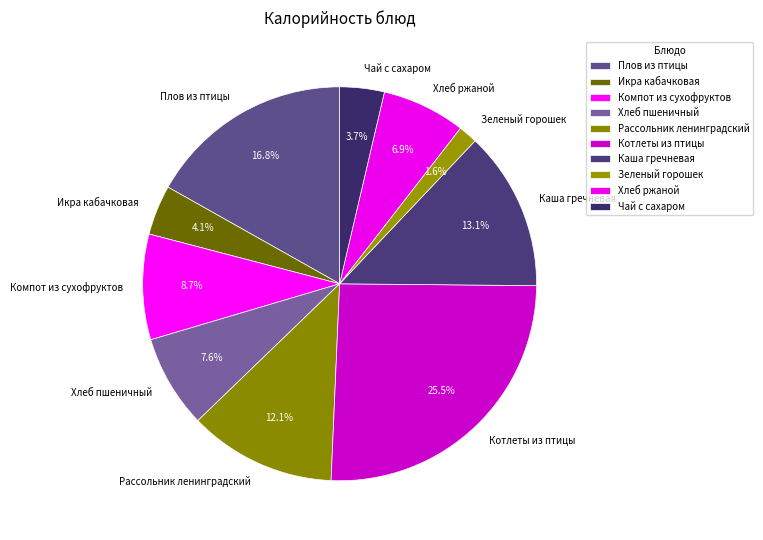

Count the number of slices in the pie.

10